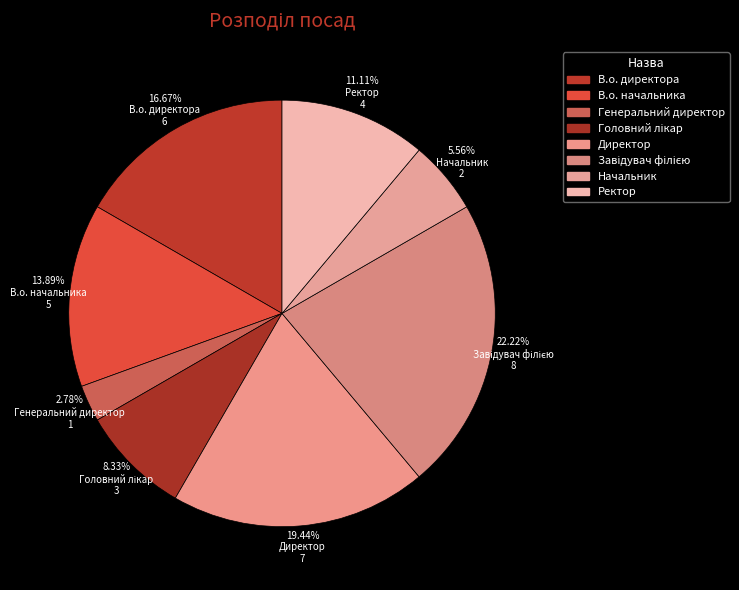

To the nearest percent, what is the combined percentage of Директор and Ректор?

31%